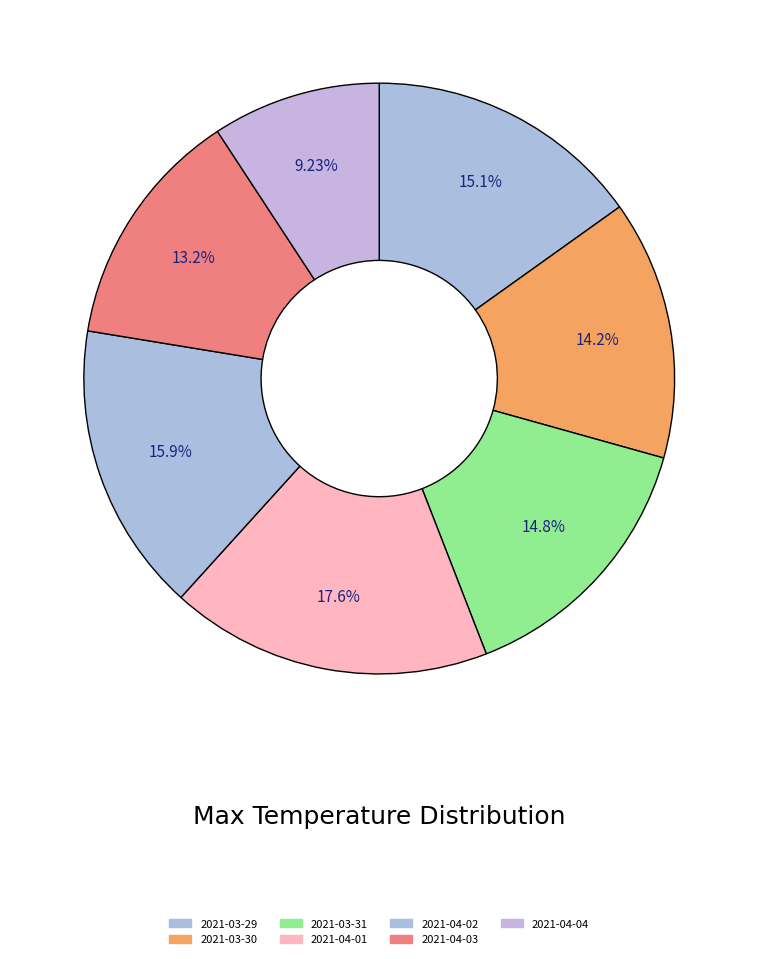

How many segments does this pie chart have?

7